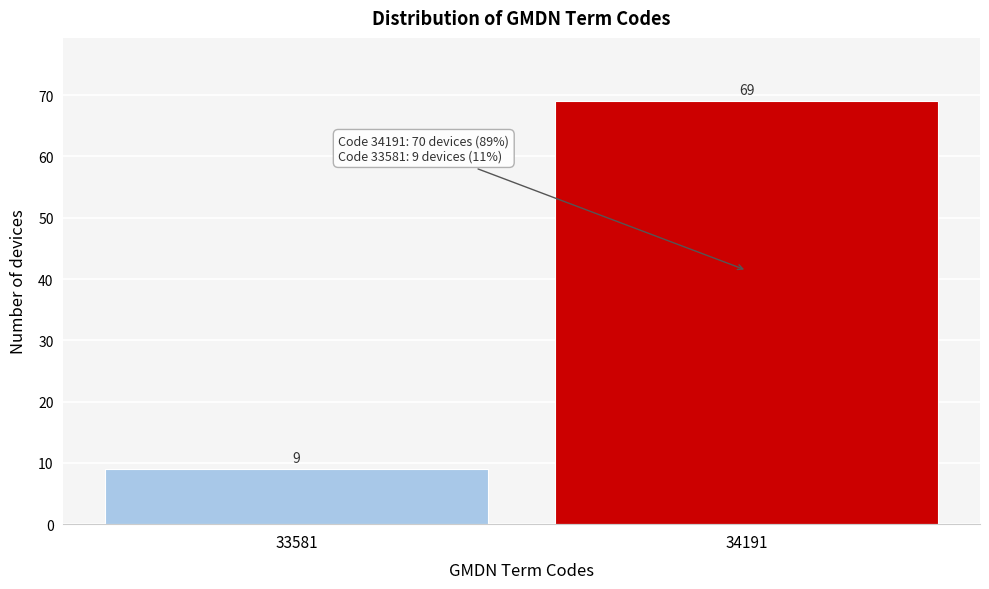

Reading left to right, extract all data points from this chart.

33581=9	34191=69